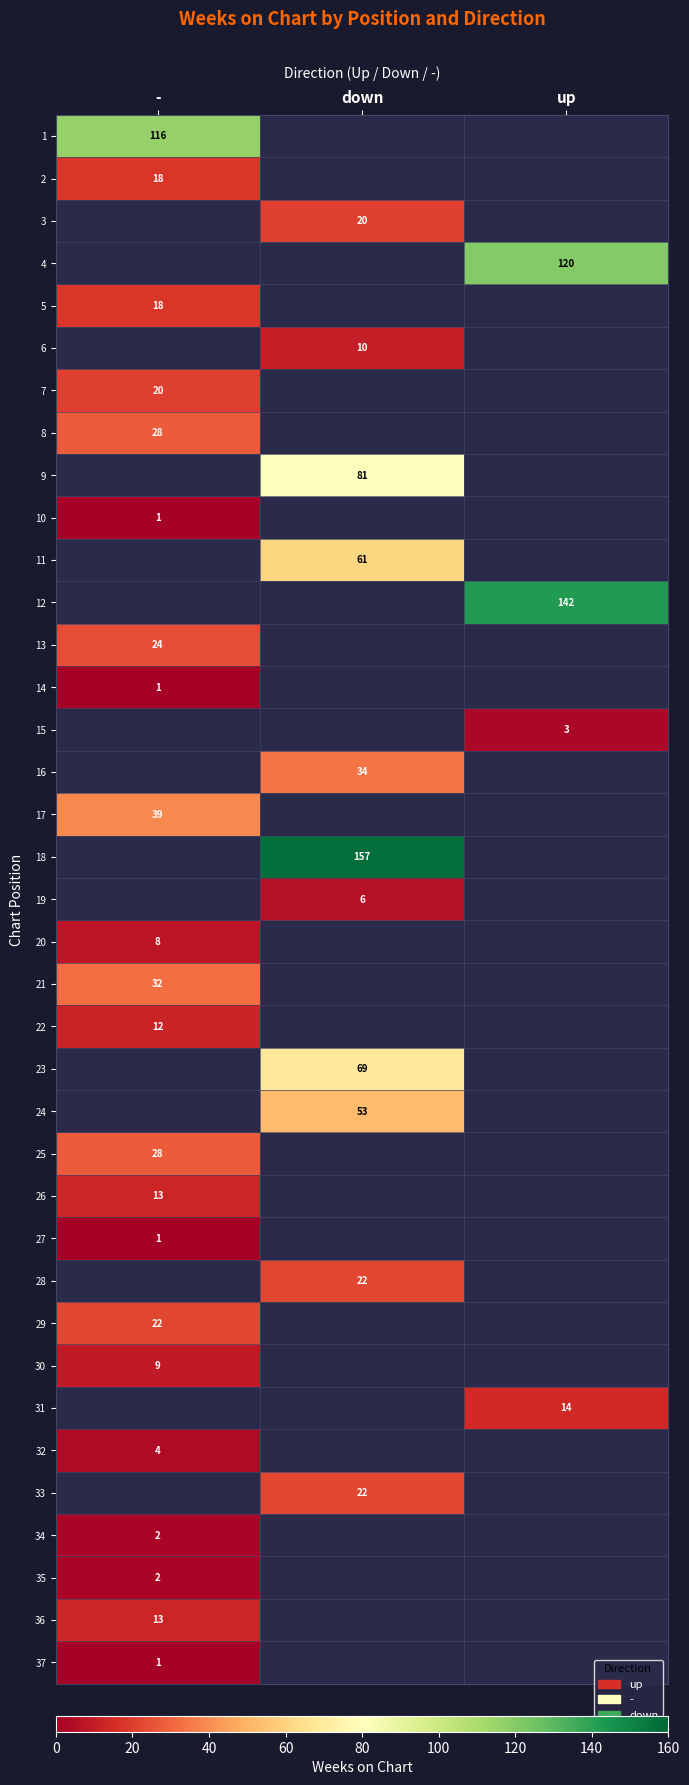

At which category does the chart reach its peak across all series?

down